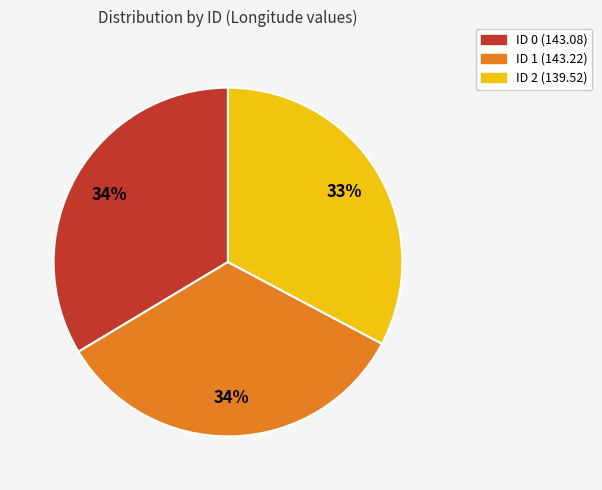

To the nearest percent, what is the average slice percentage?

33%